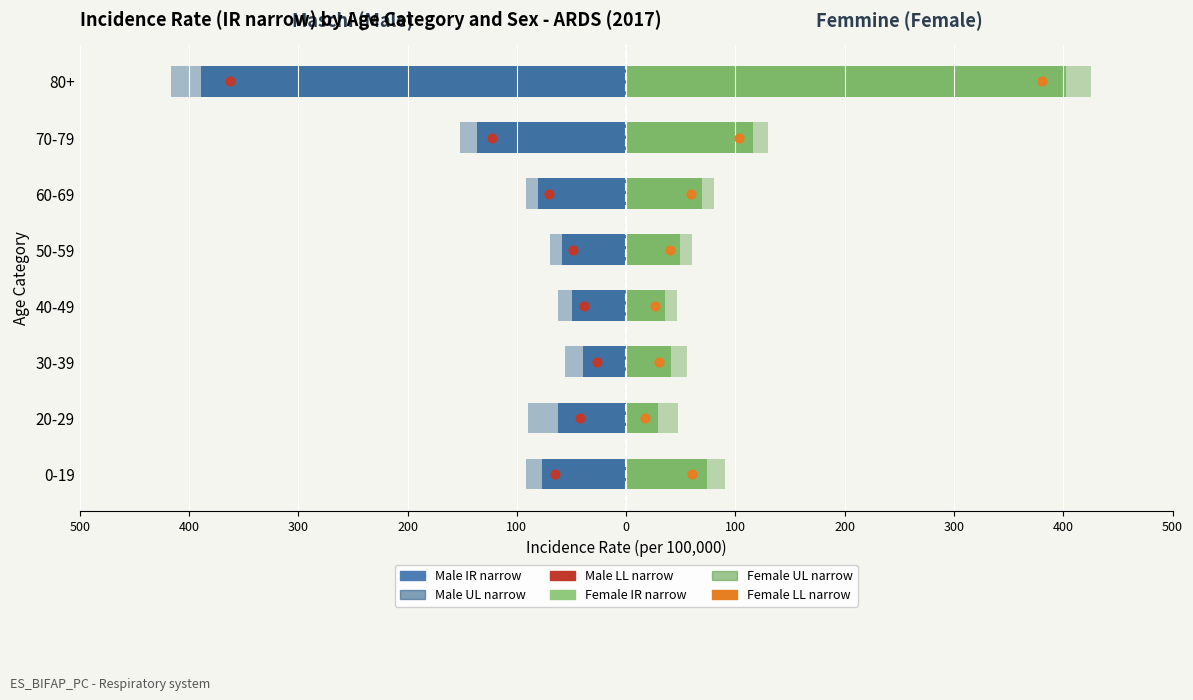

Which series contains the lowest Y value?

Male UL